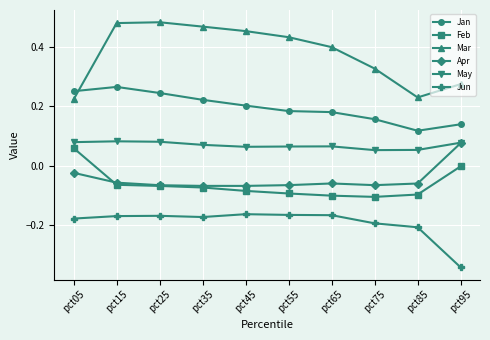

Rank the series at pct75 from highest to lowest value.

Mar, Jan, May, Apr, Feb, Jun